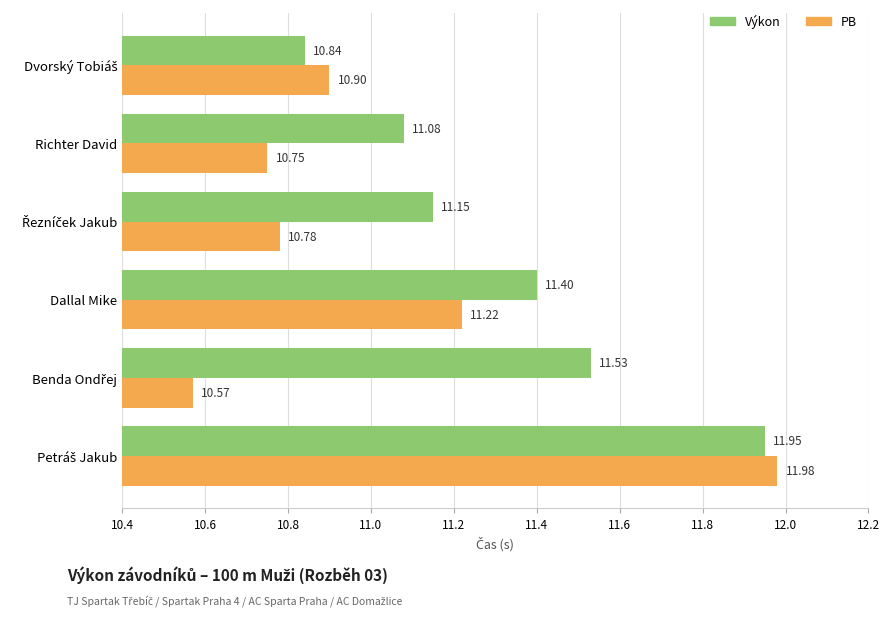

At how many categories does at least one series exceed 10?

6